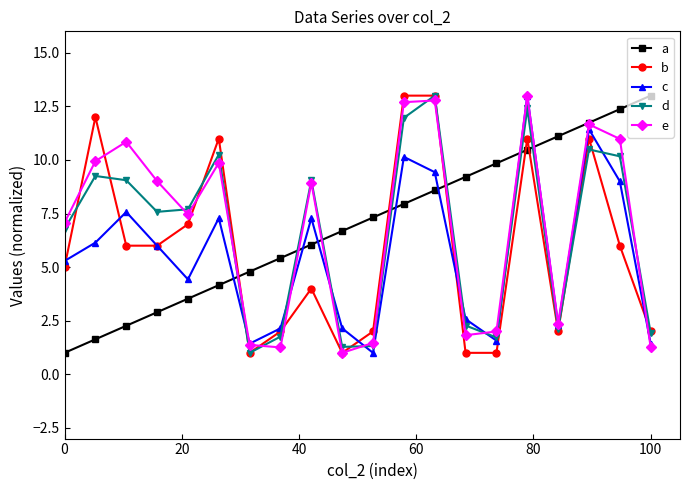

What is the greatest value displayed?

13.0